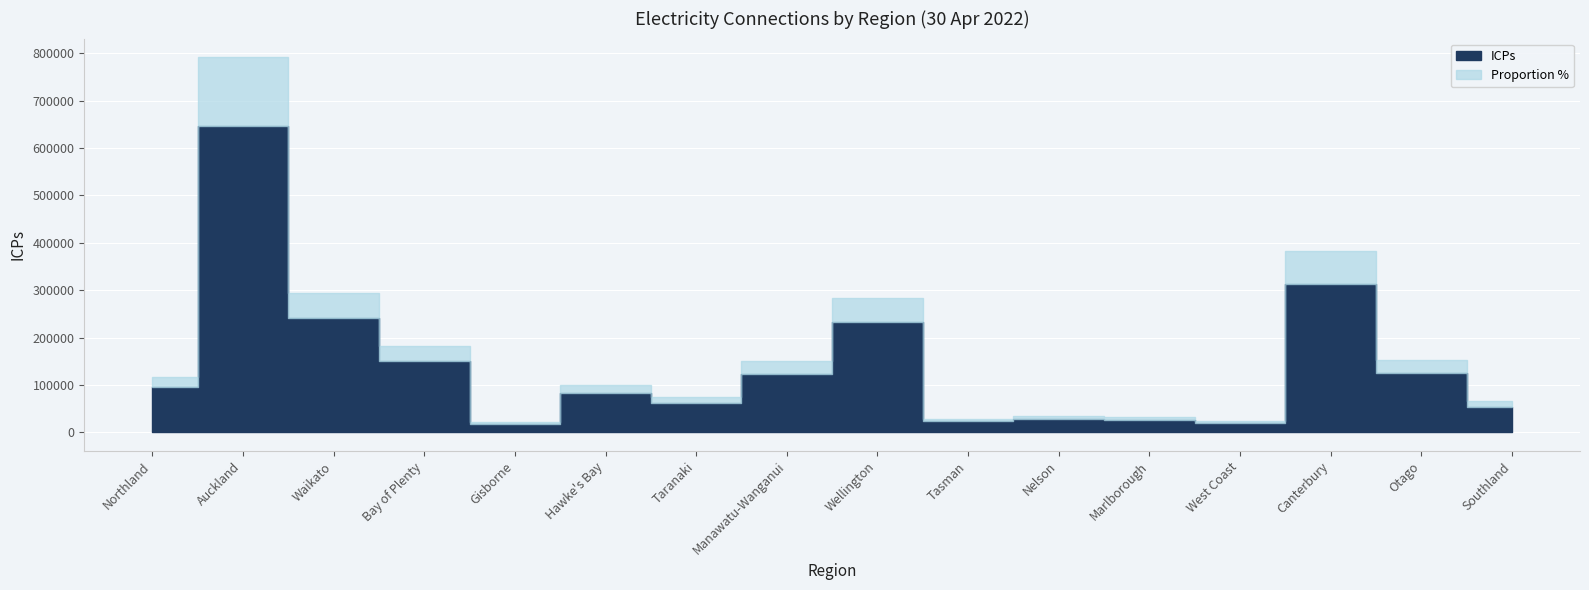

What is the difference between the maximum and minimum values in the Proportion % series?

28.1